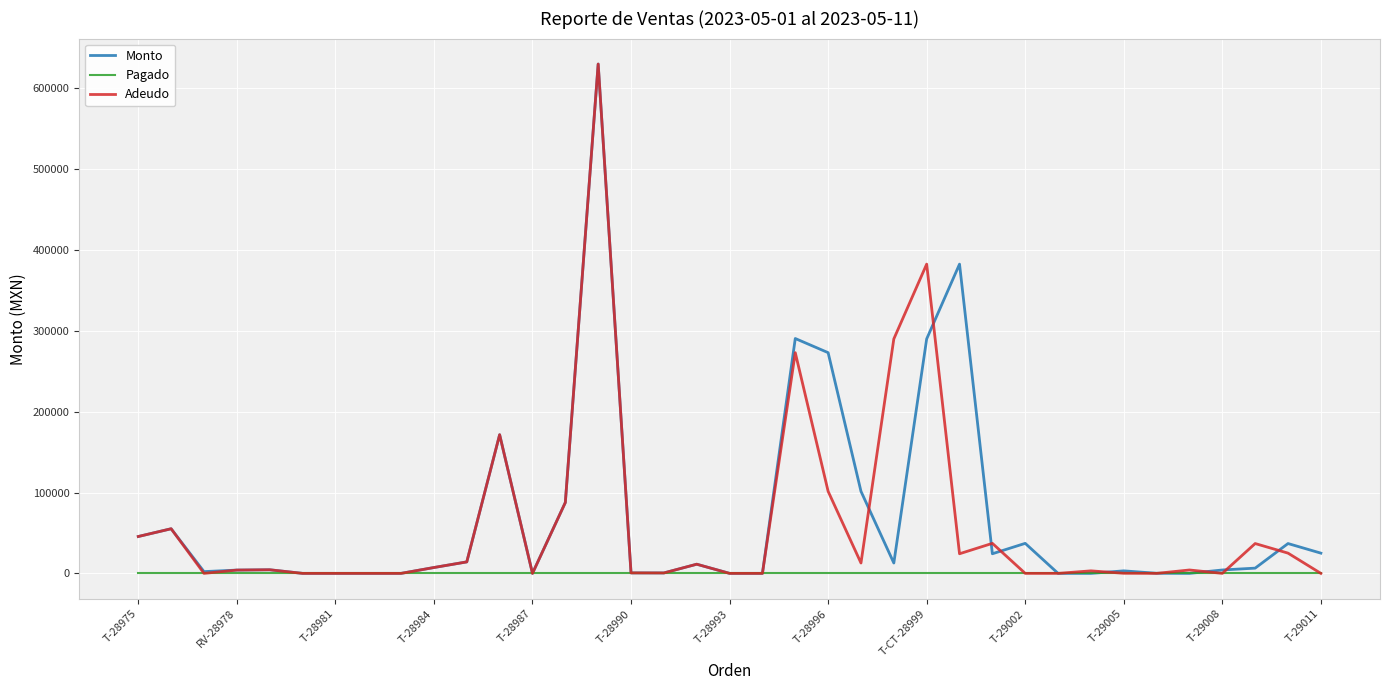

Is this an area chart (filled region under the line)?

No